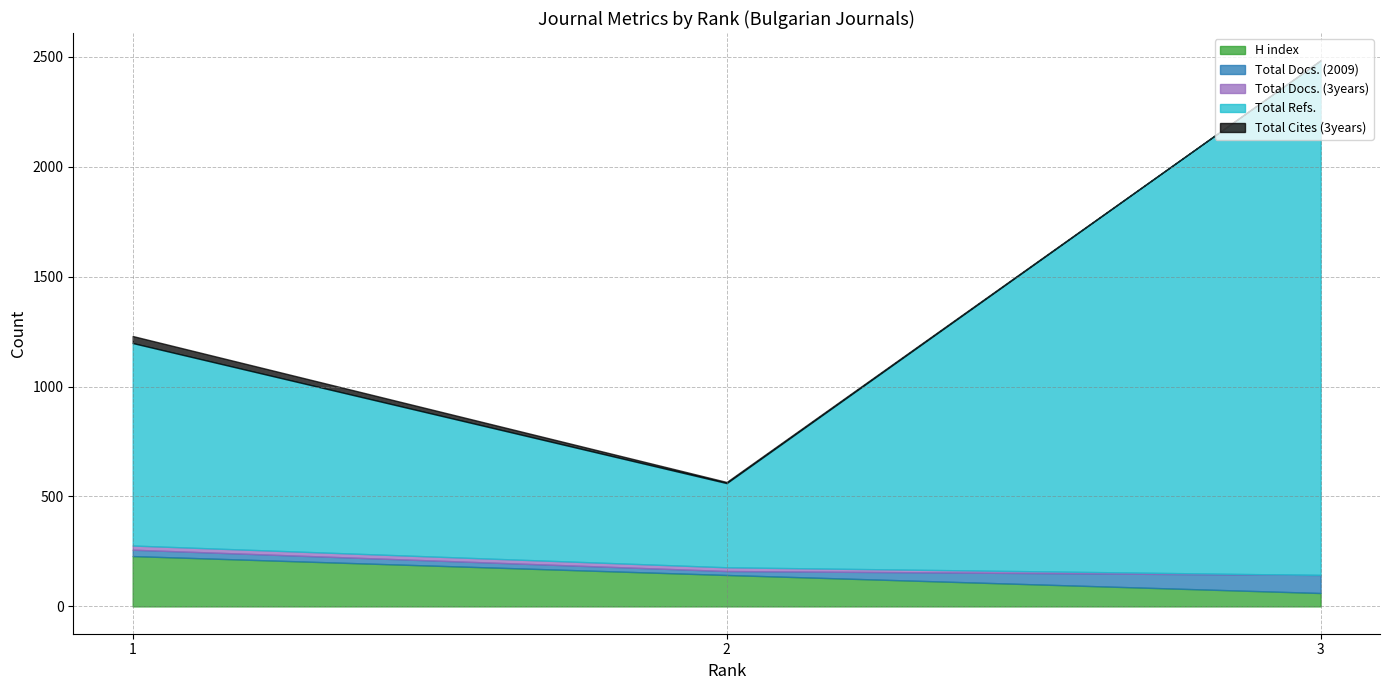

The value of Total Refs. at 2 is 499. True or false?

False